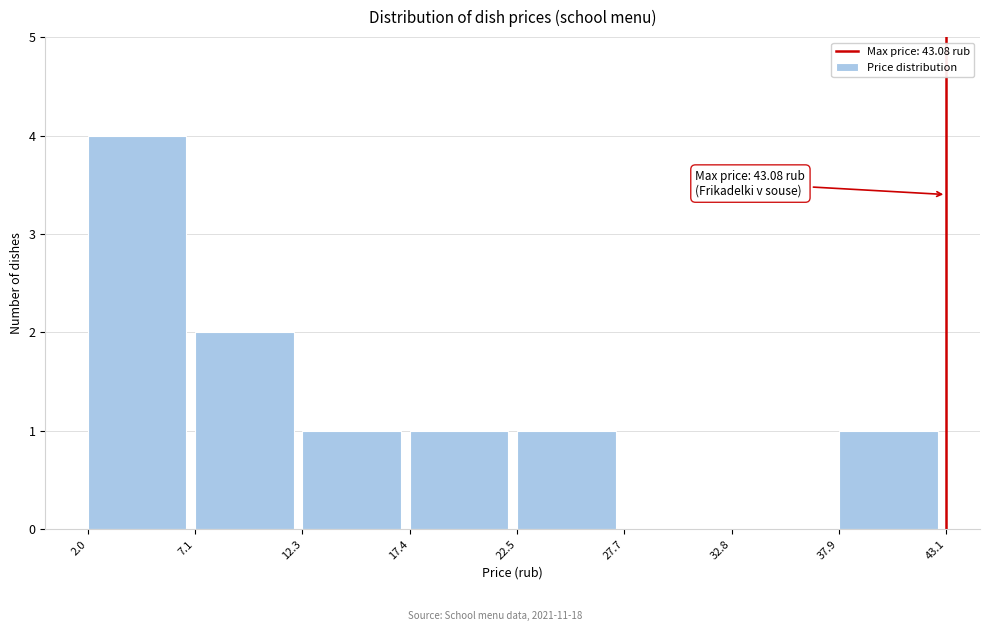

Over which range of the x-axis is the bar tallest?

2.0 to 7.1